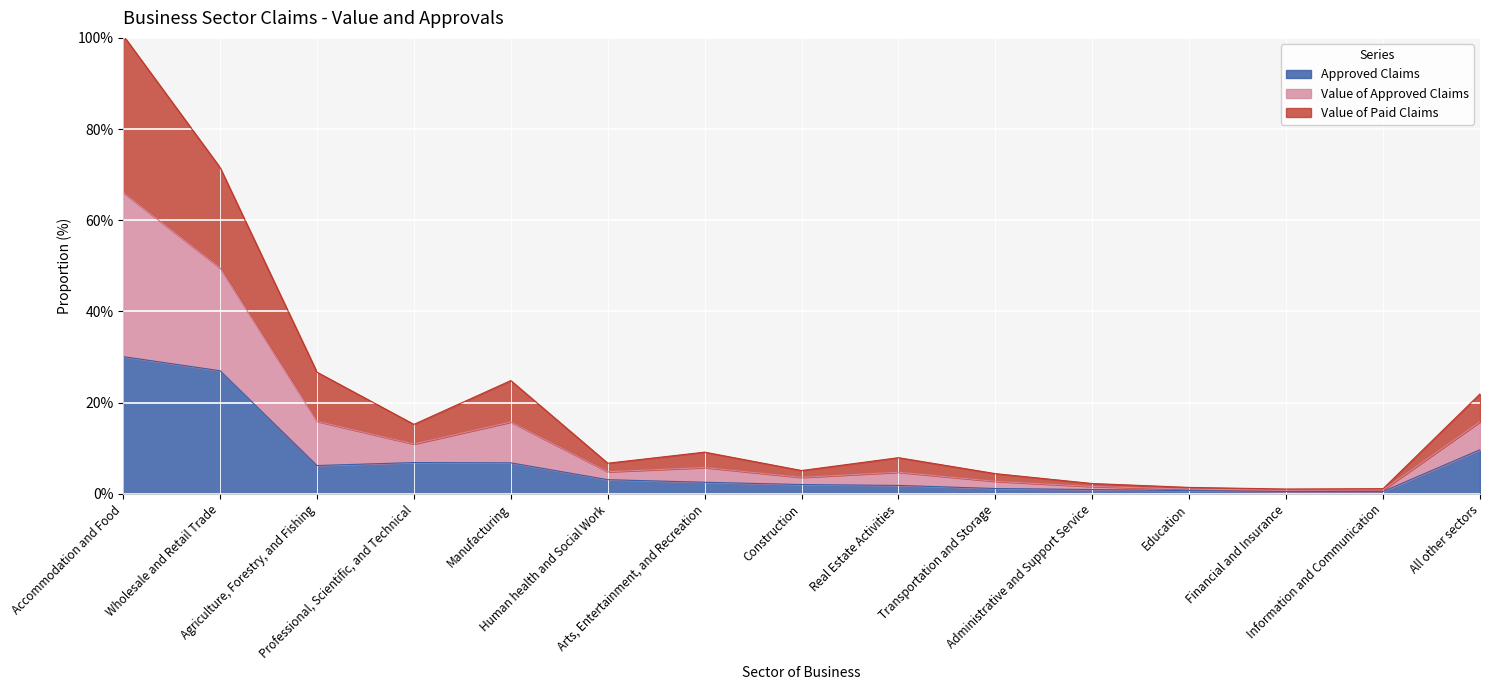

Is it true that Value of Approved Claims equals 49.6 at Wholesale and Retail Trade?

True